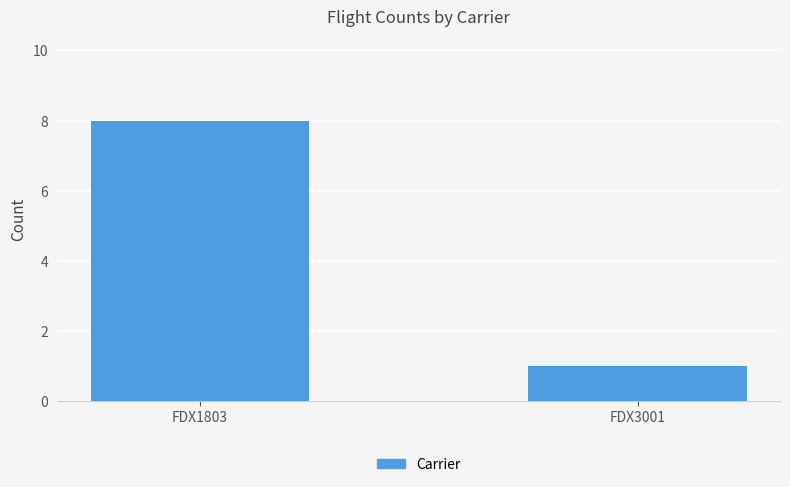

Which label corresponds to the smallest value in the chart?

FDX3001